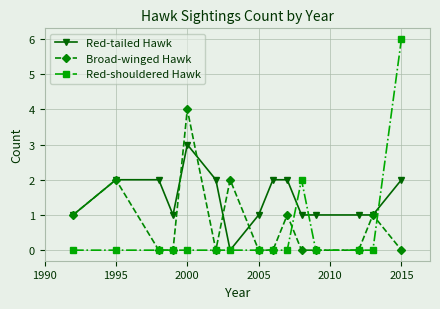

How many Red-tailed Hawk values are between 1 and 2?

13